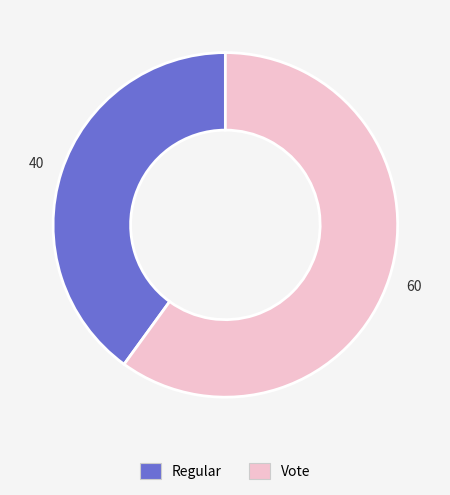

What is the smallest slice in the pie chart?

Regular